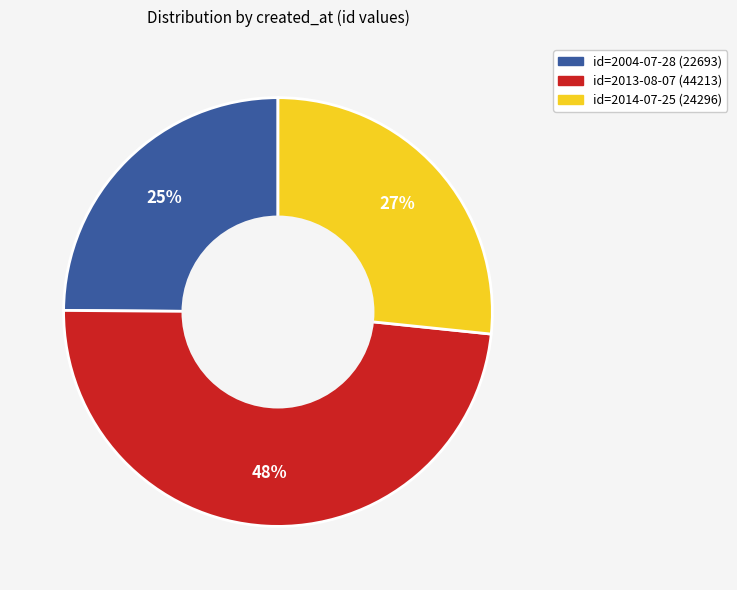

To the nearest percent, what is the average slice percentage?

33%